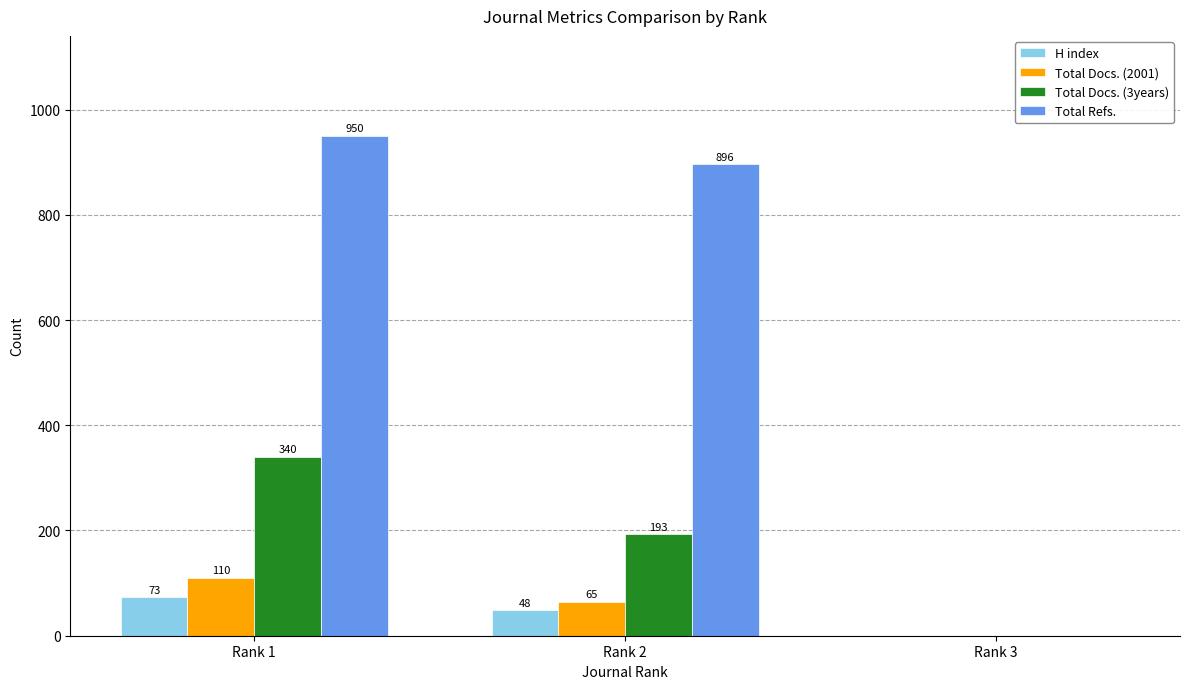

How many groups of bars are there?

3